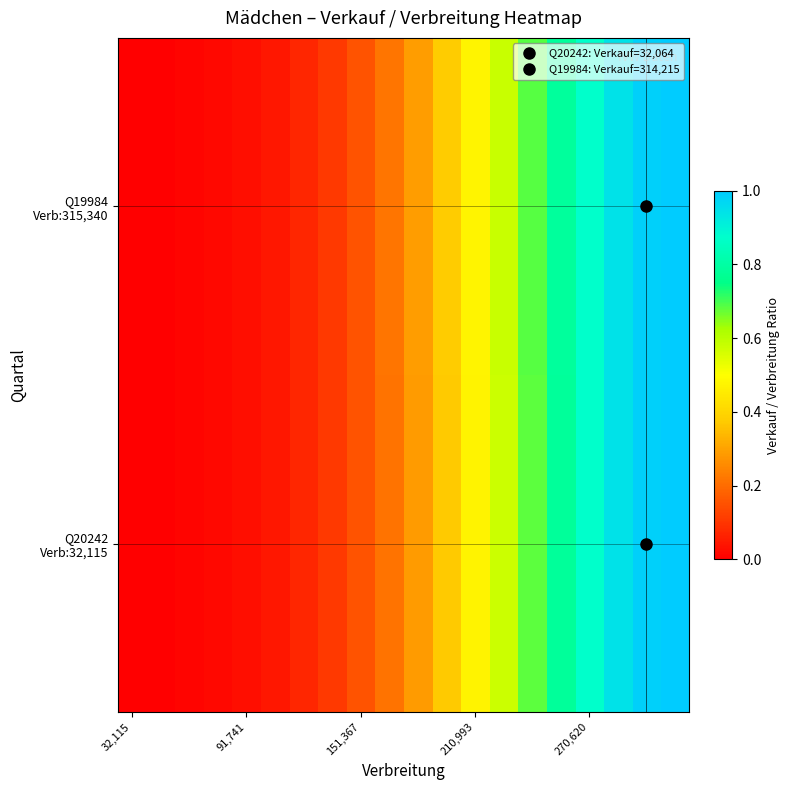

What is the greatest value displayed?

1.0